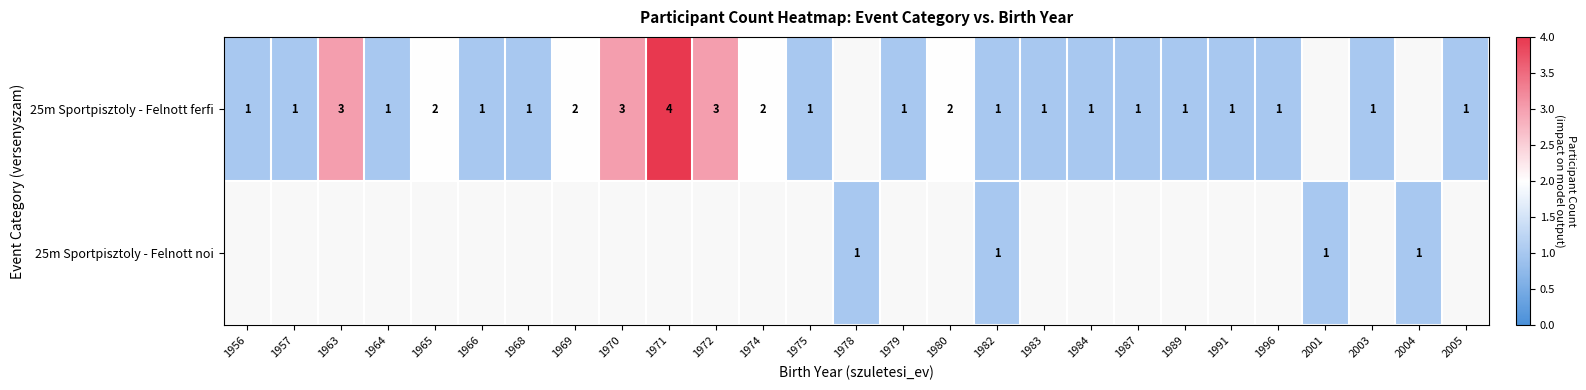

What is the minimum value shown in the chart?

1.0